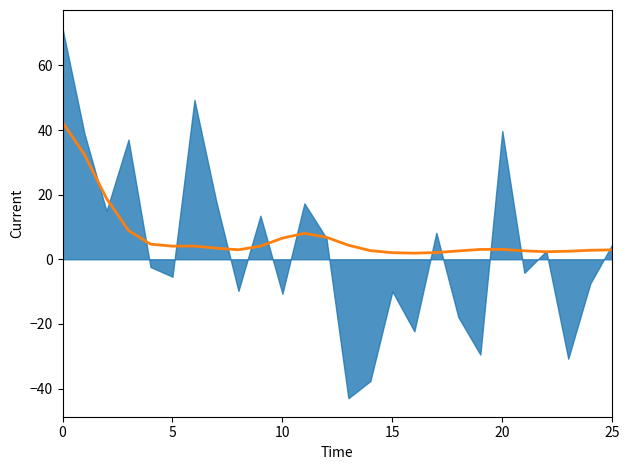

What is the label of the 13th point from the left?

12